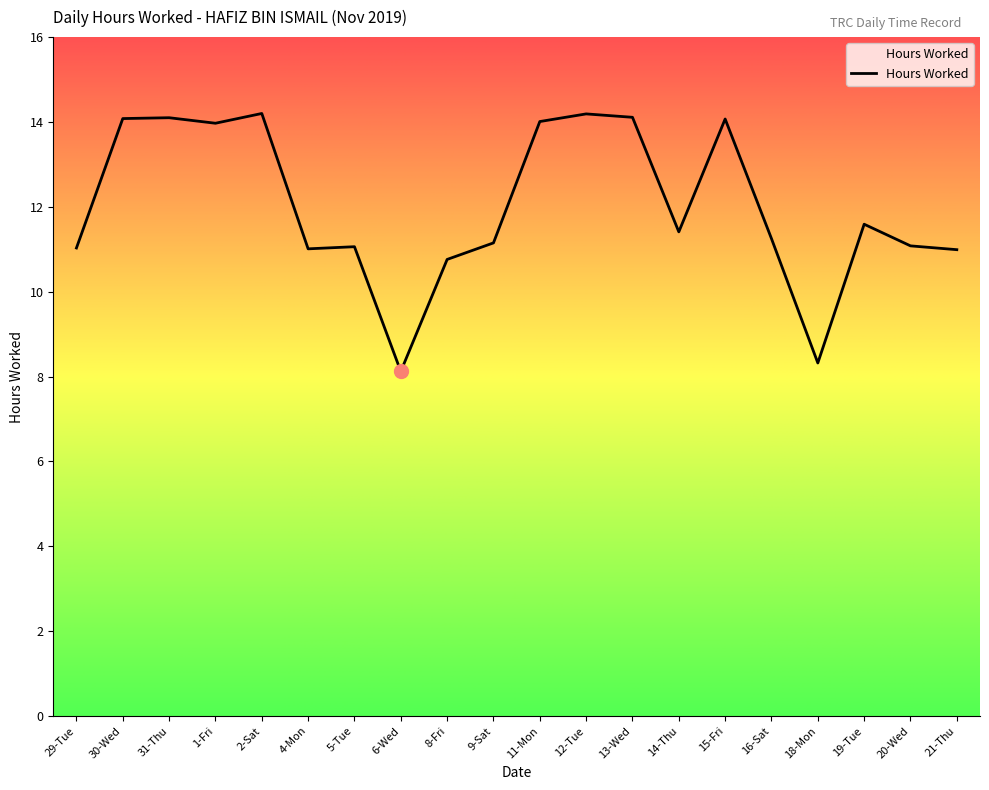

What is the minimum value shown in the chart?

8.1